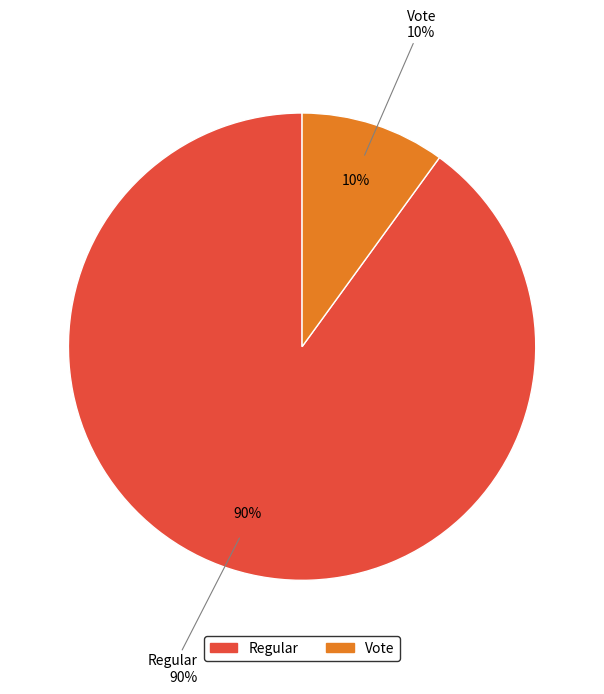

Between Regular and Vote, which is larger?

Regular